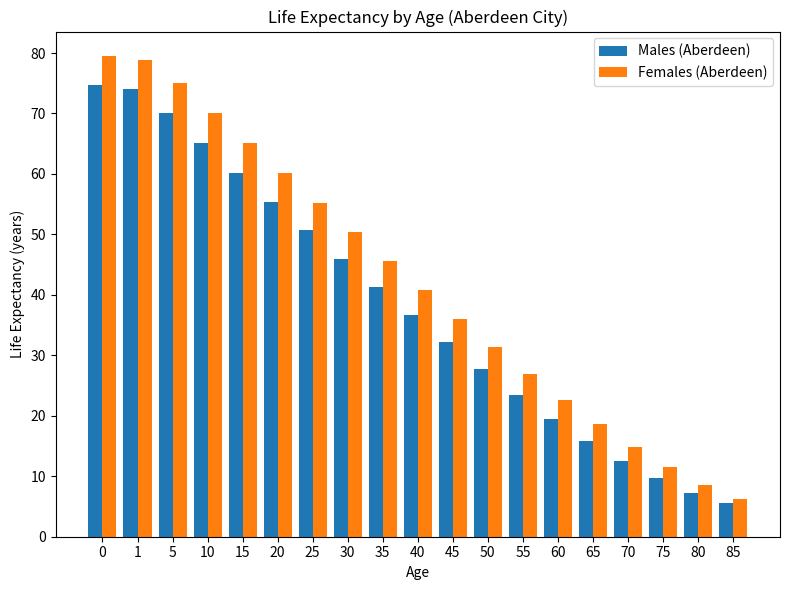

How many groups of bars are there?

19